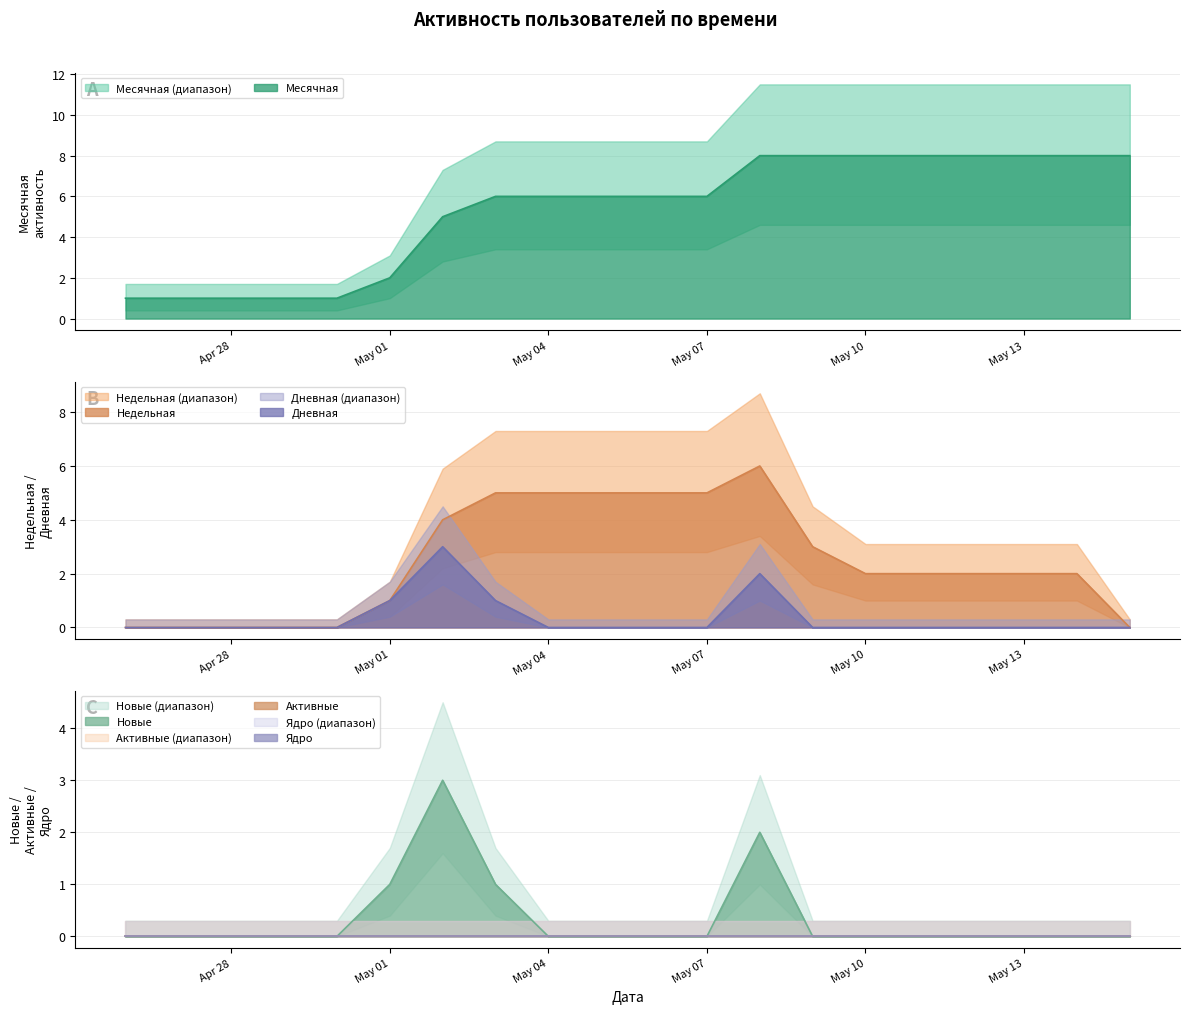

True or false: Месячная has a value of 4 at May 07.

False